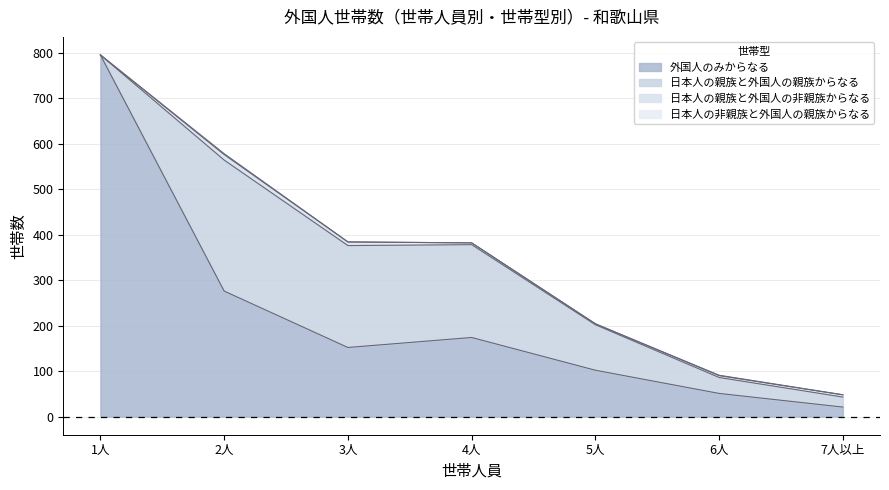

Rank the series at 4人 from lowest to highest value.

日本人の非親族と外国人の親族からなる, 日本人の親族と外国人の非親族からなる, 外国人のみからなる, 日本人の親族と外国人の親族からなる